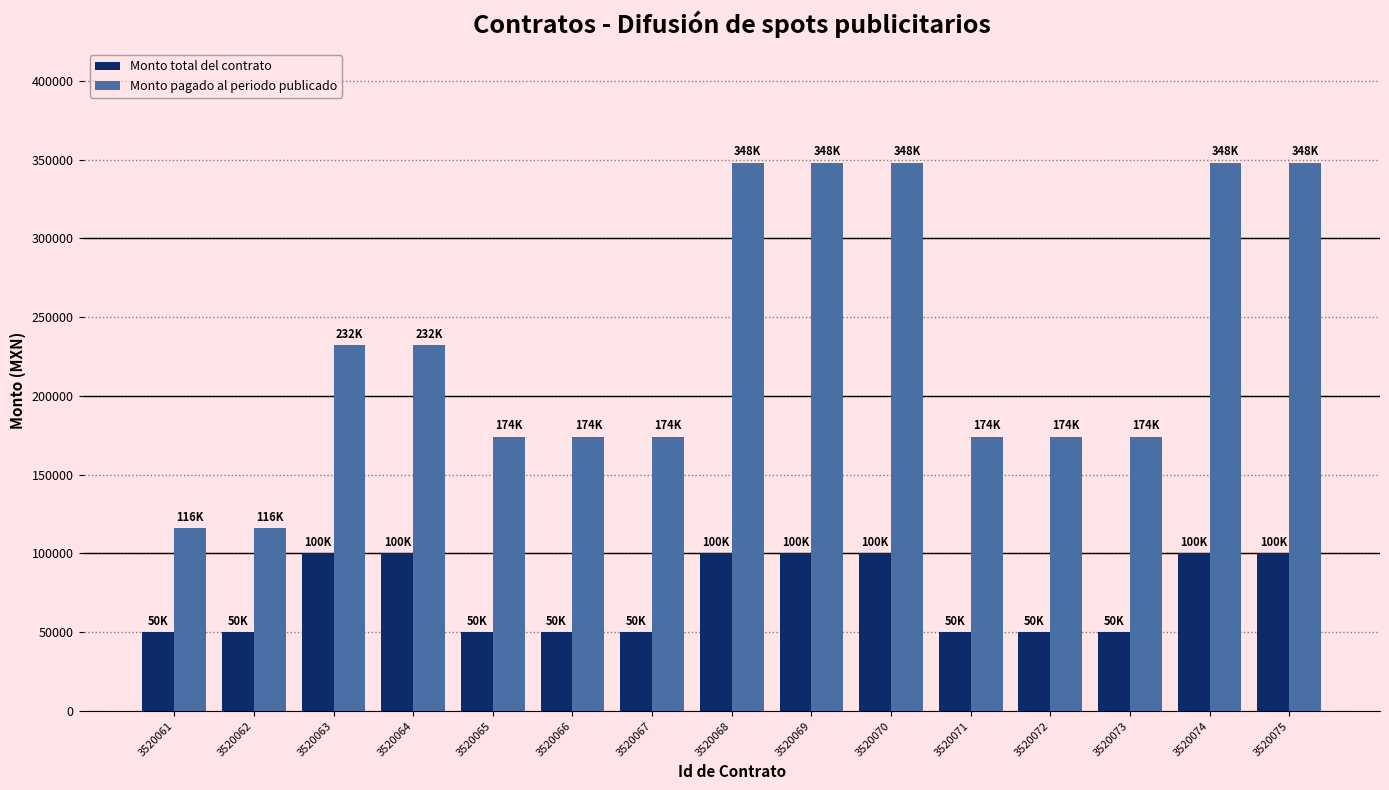

Is it true that Monto pagado al periodo publicado equals 295627 at 3520071?

False